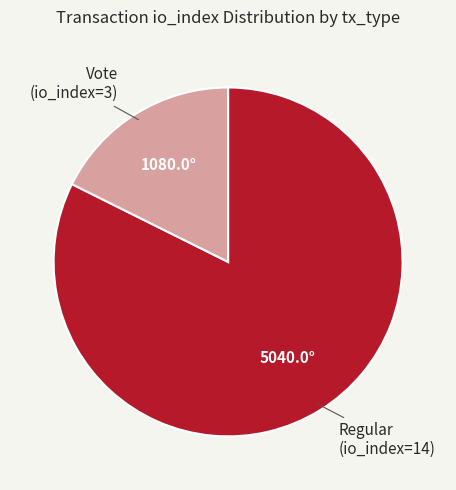

What is the largest slice in the pie chart?

Regular (io_index=14)